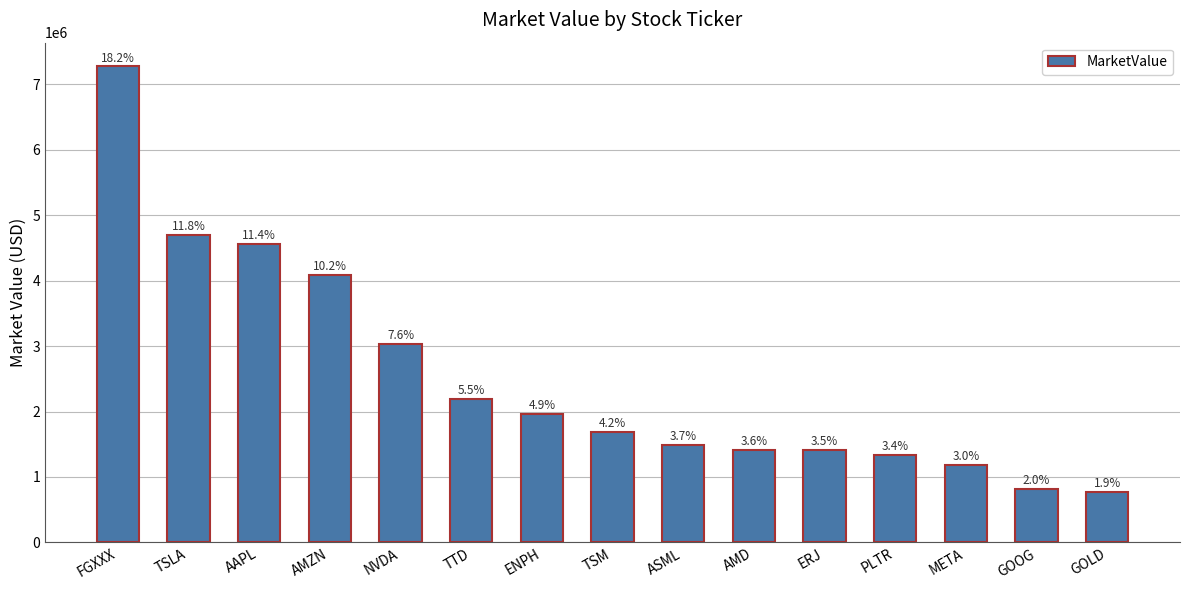

Reading right to left, list all the values displayed in this chart.

771398.9	811456.3	1189685.1	1341830.4	1406974.8	1419047.2	1491051.6	1682737.9	1964131.9	2188280.6	3027762.5	4078914.8	4561436.9	4694704.3	7271374.6